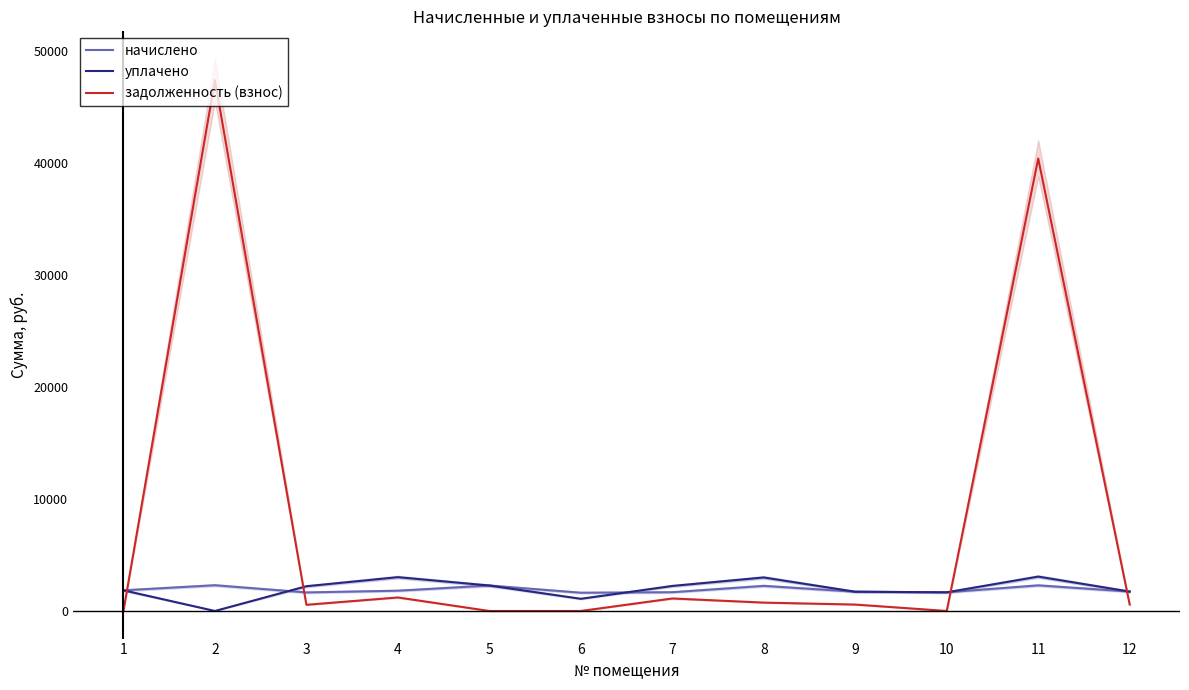

True or false: задолженность (взнос) and уплачено cross at least once.

True